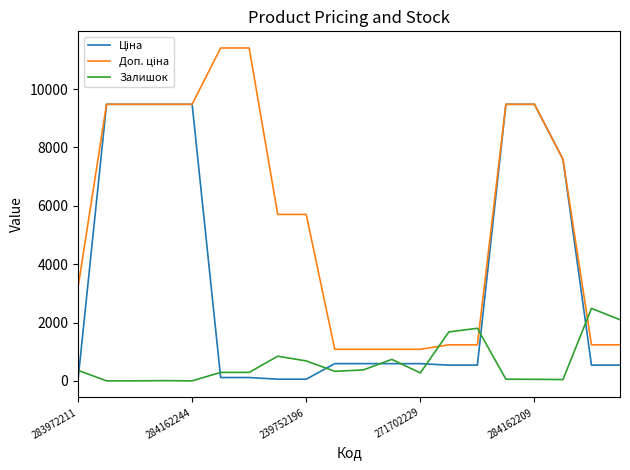

What is the maximum value shown in the chart?

11410.0